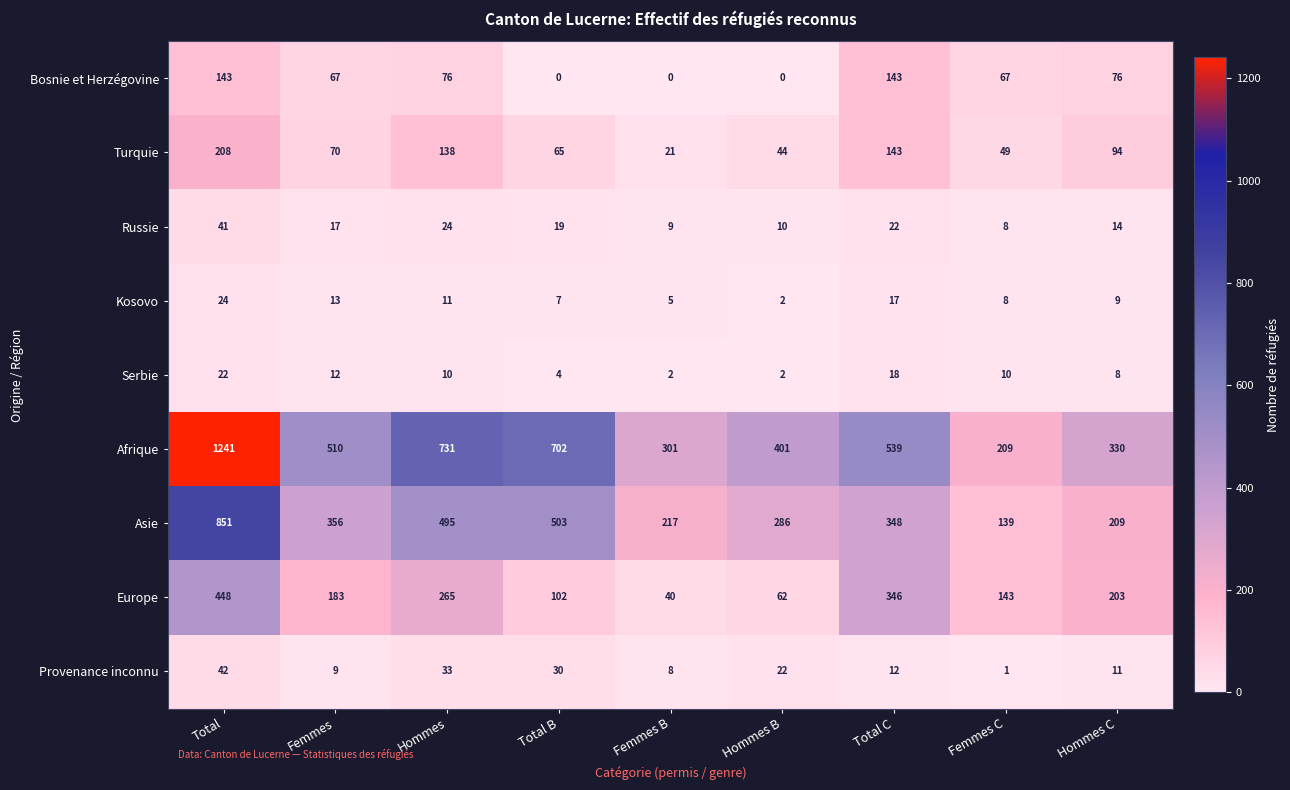

Count the number of data series in this chart.

9